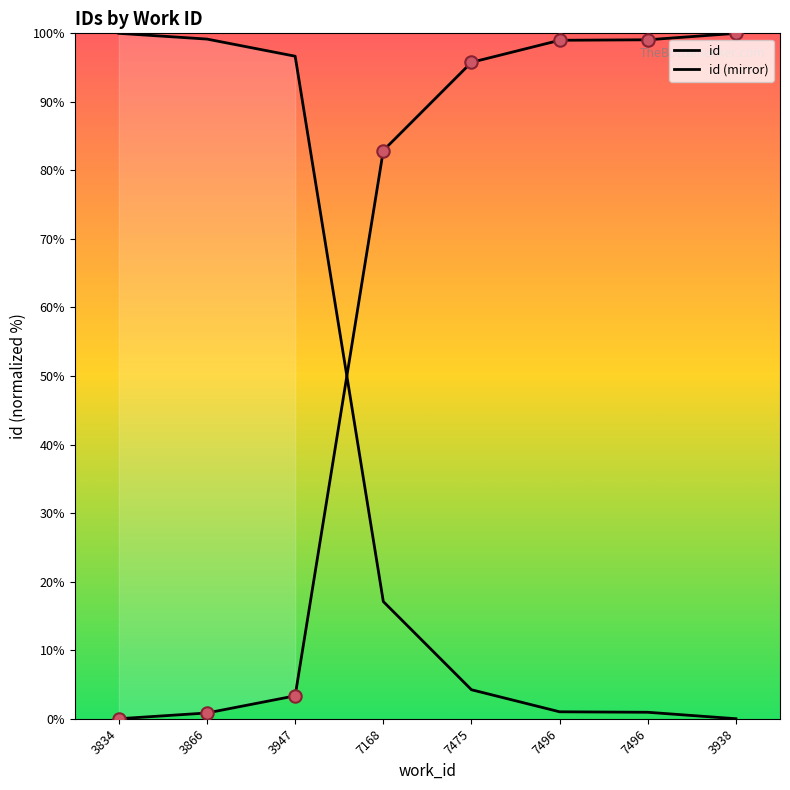

Which series has the widest spread of Y values?

id